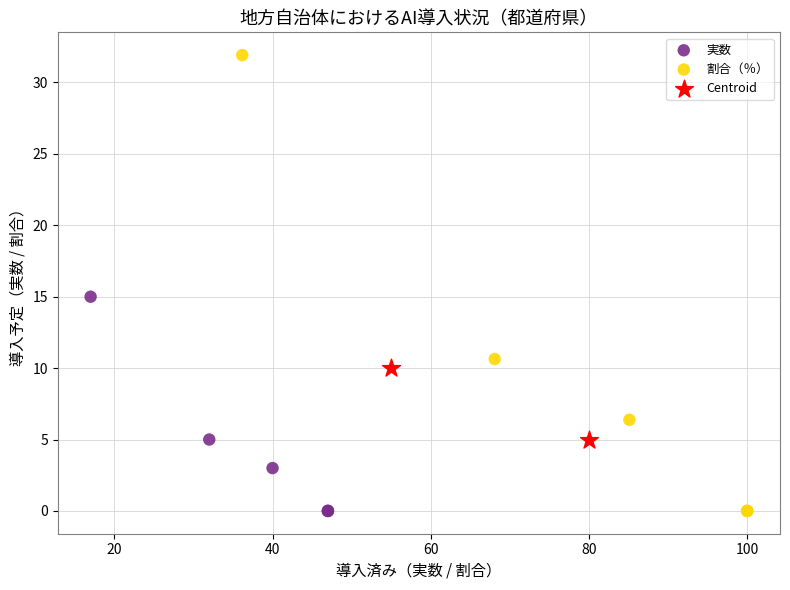

Which series has the widest spread of Y values?

割合（％）